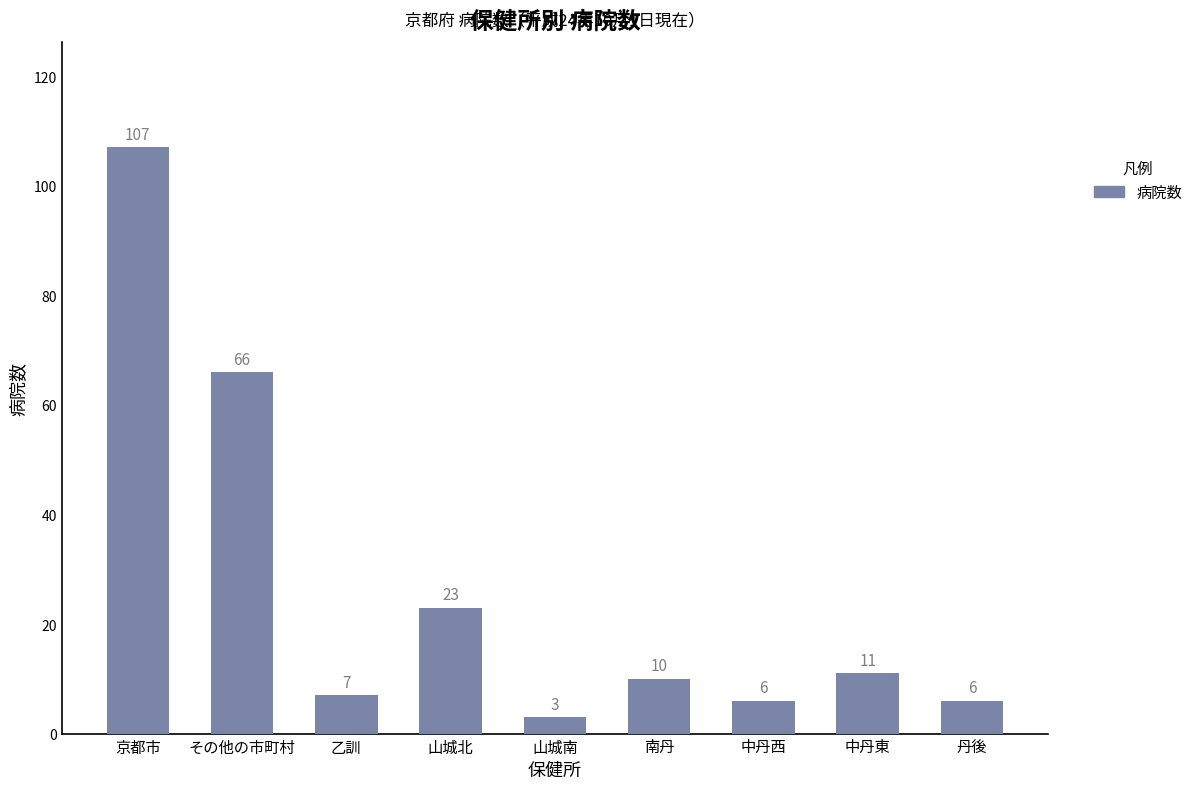

How many values are below 10?

4